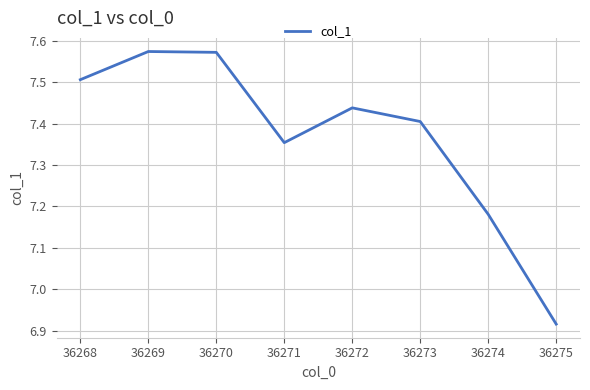

The chart shows a value of 9.7 at 36270. True or false?

False